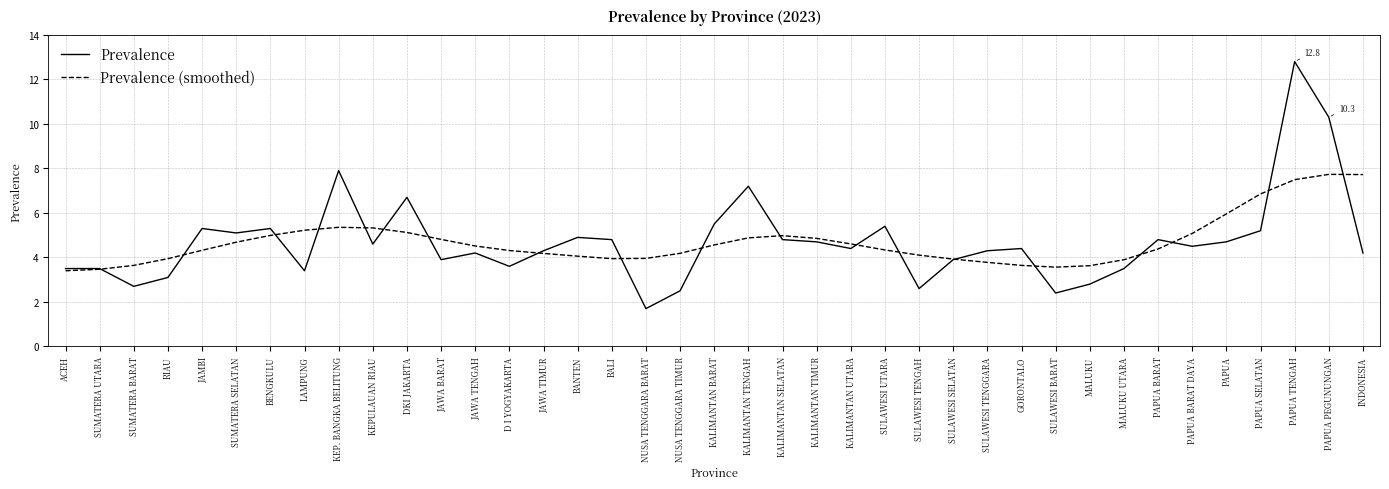

What is the average value of the Prevalence (smoothed) series?

4.7